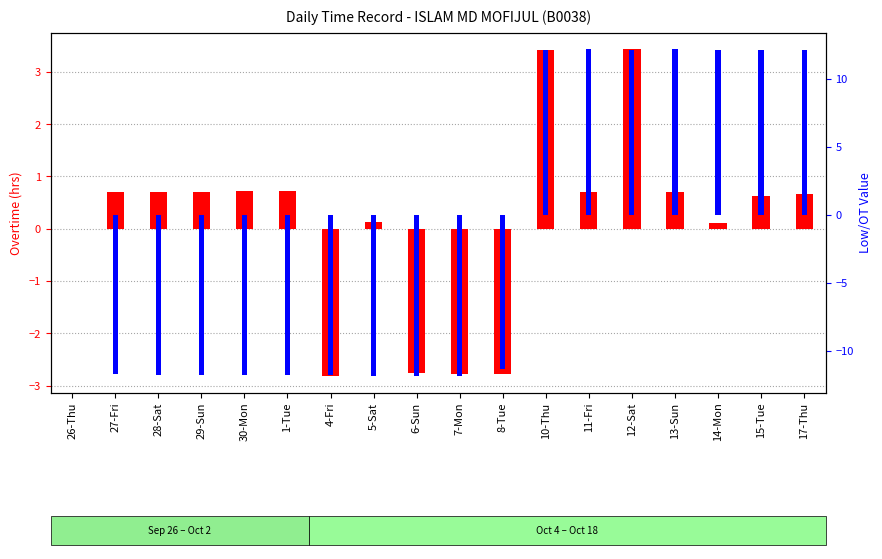

True or false: Low has a value of 17.4 at 10-Thu.

False